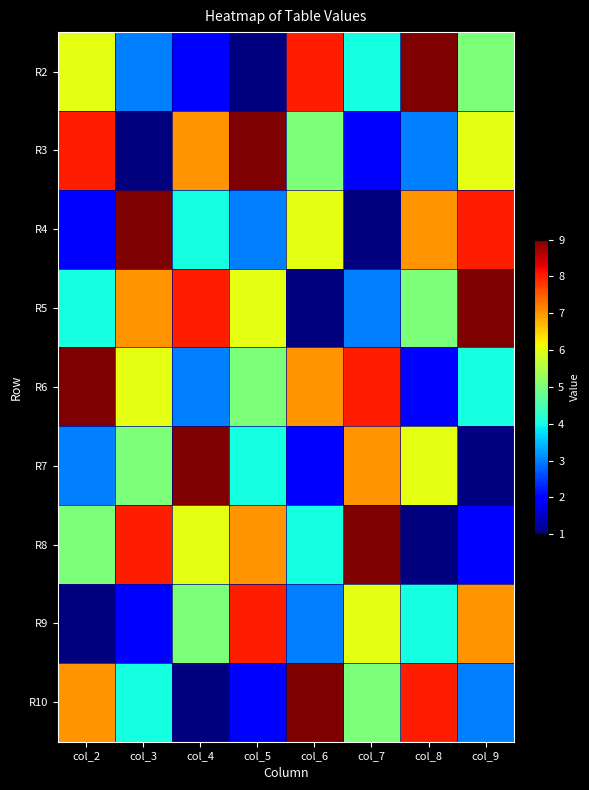

What is the smallest value displayed?

1